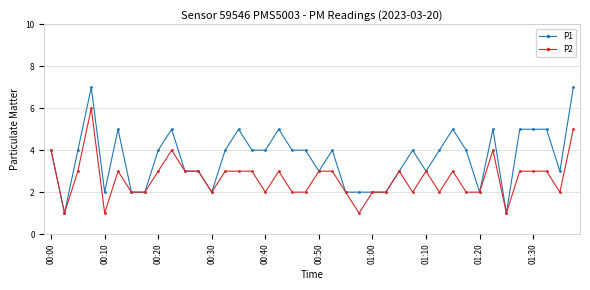

What is the greatest value displayed?

7